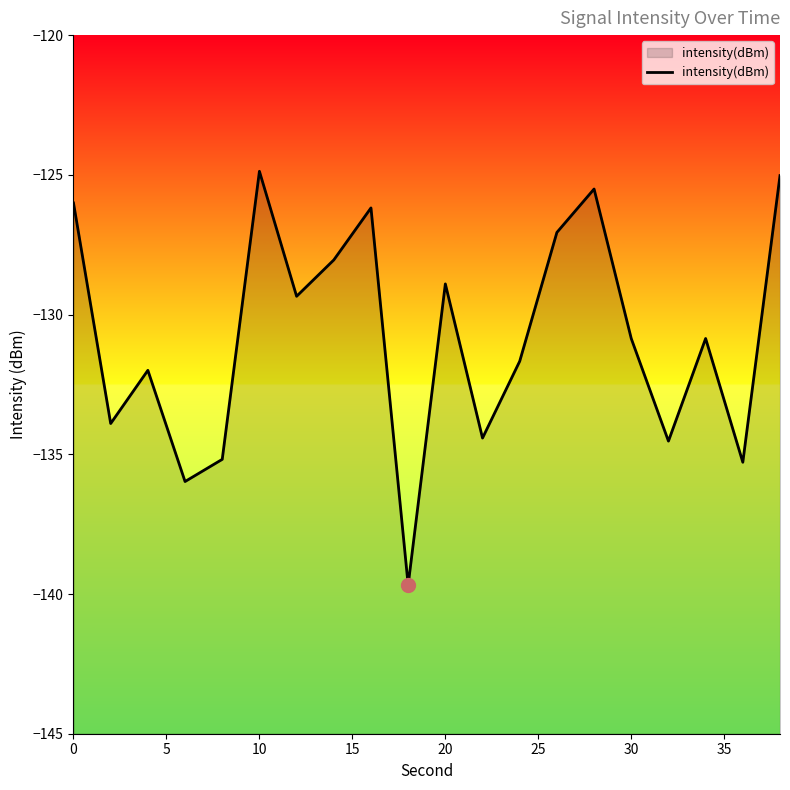

Between 30 and 10, which is larger?

10